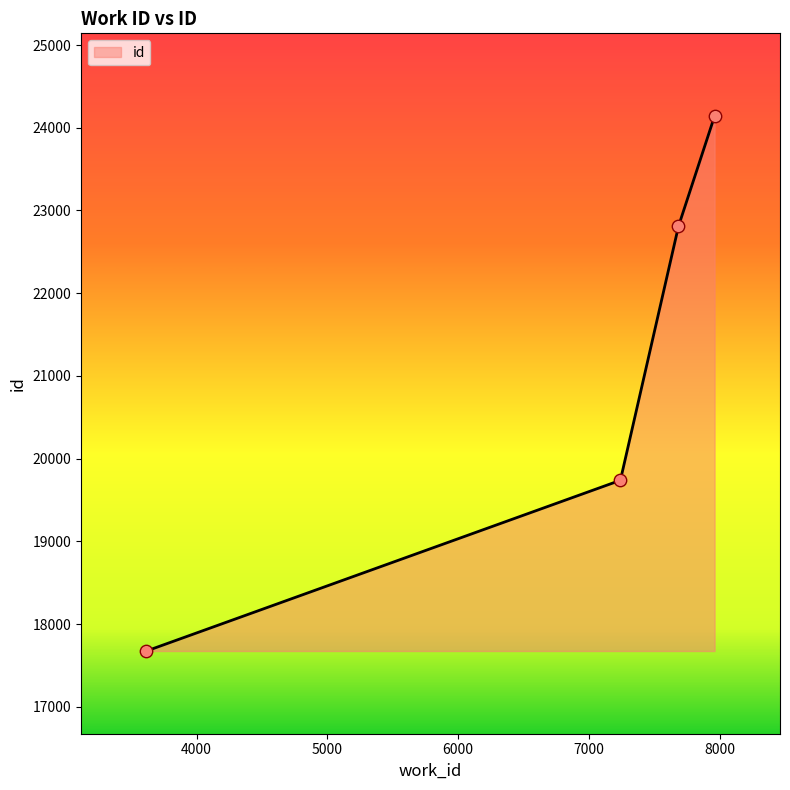

What is the smallest value displayed?

17674